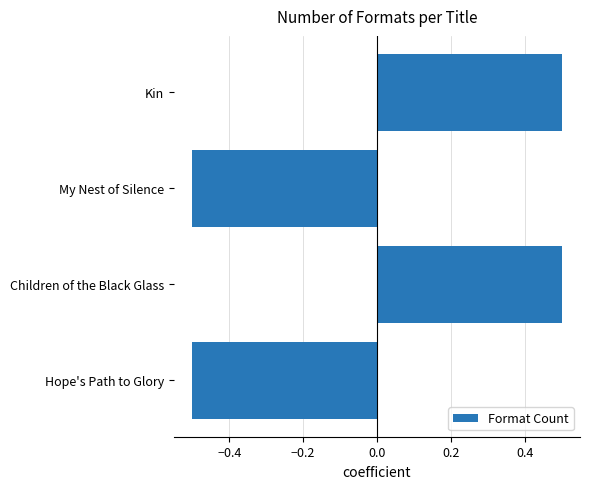

Which has a higher value, Hope's Path to Glory or Kin?

Kin